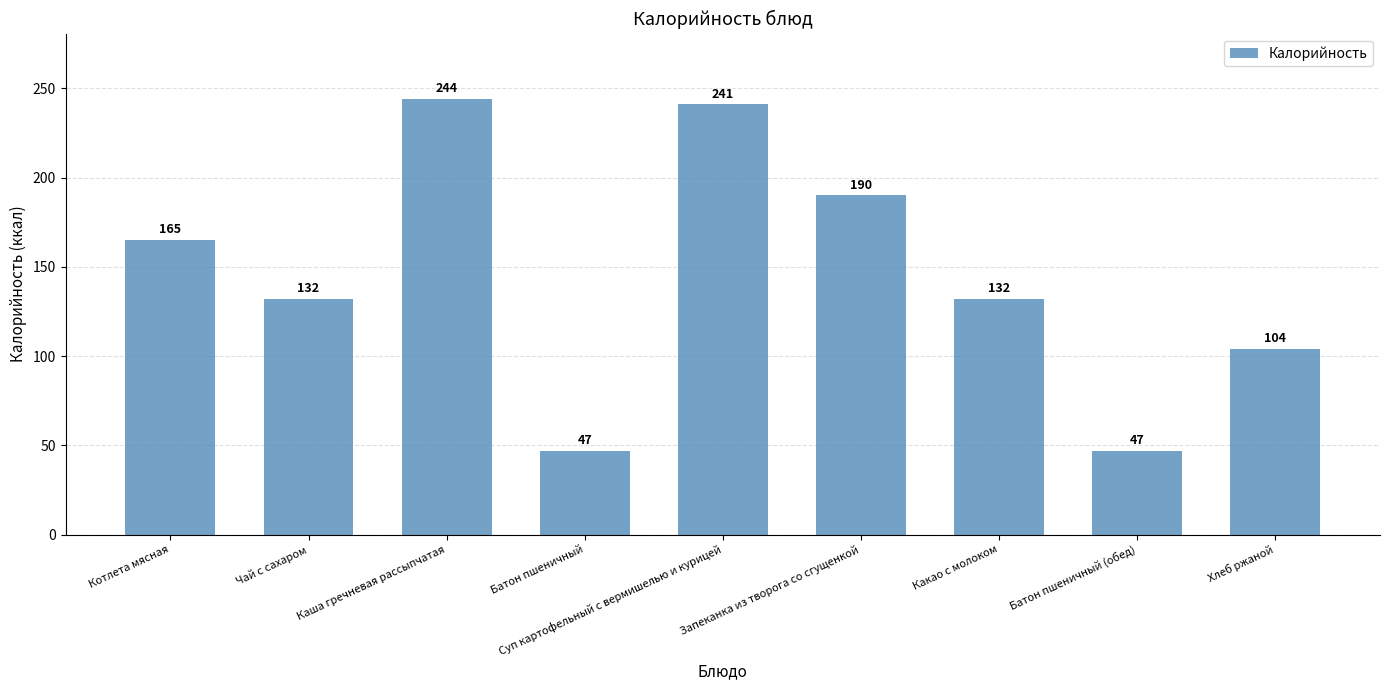

True or false: the data shows 244 at Каша гречневая рассыпчатая.

True